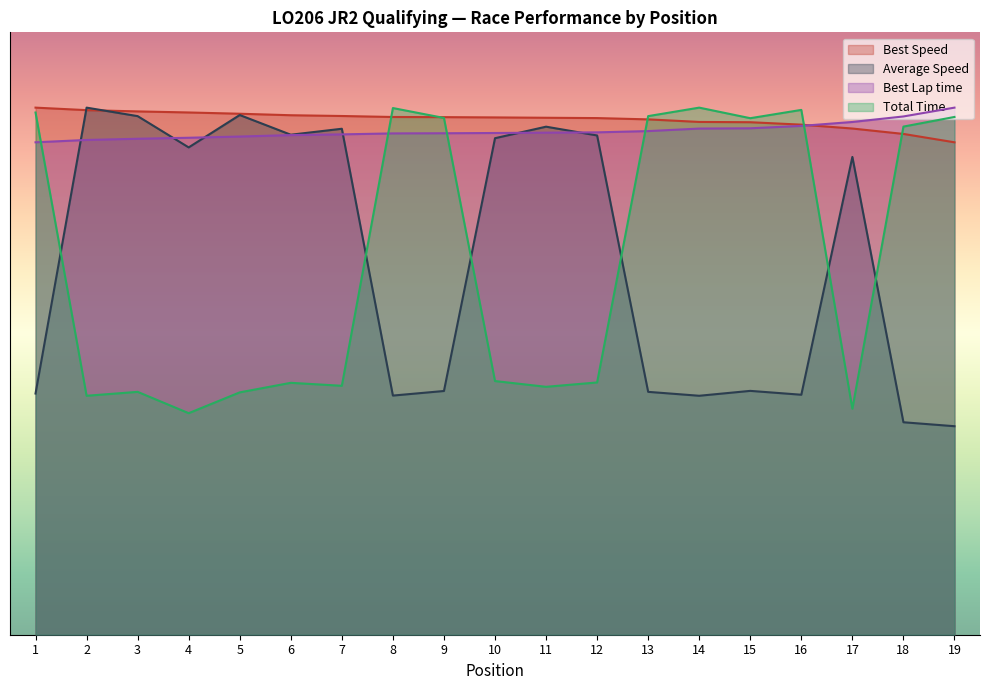

What is the average value of the Total Time series?

496.6